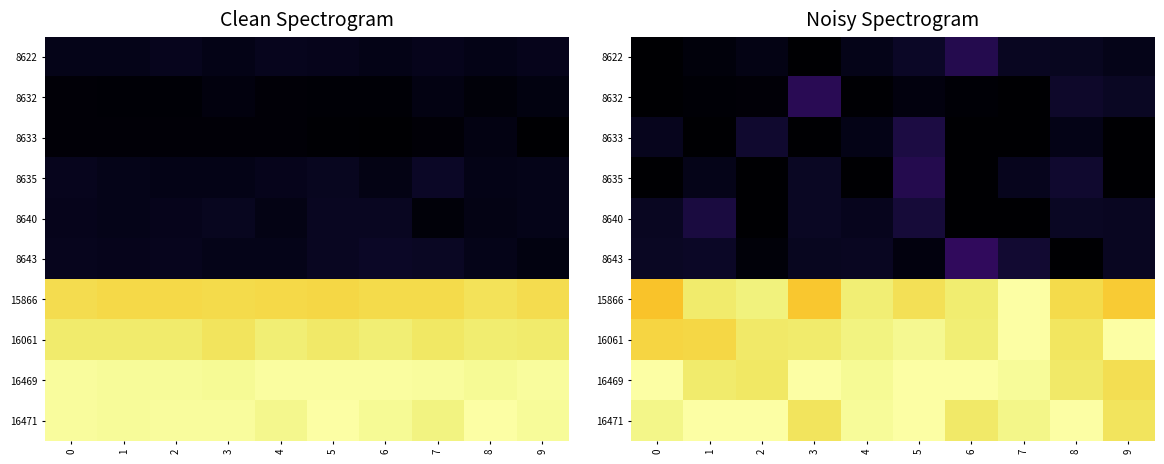

Is it true that 16061 equals 0.4 at 4?

False